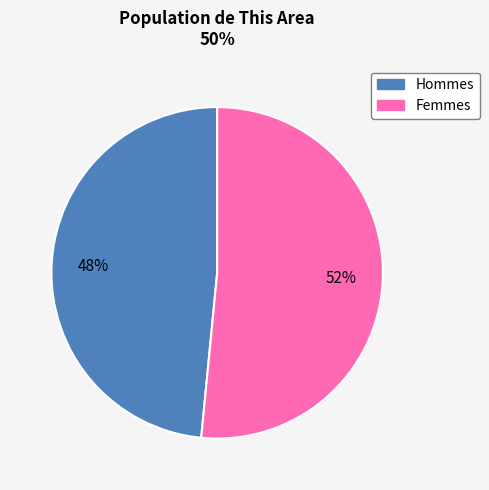

How many segments does this pie chart have?

2